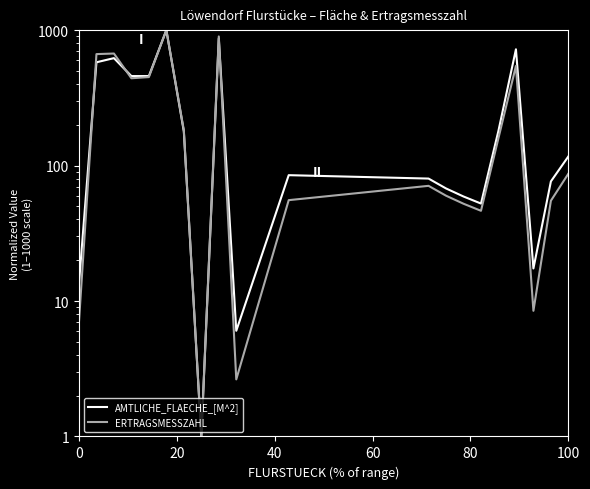

True or false: ERTRAGSMESSZAHL has a value of 7.0 at 0.

True